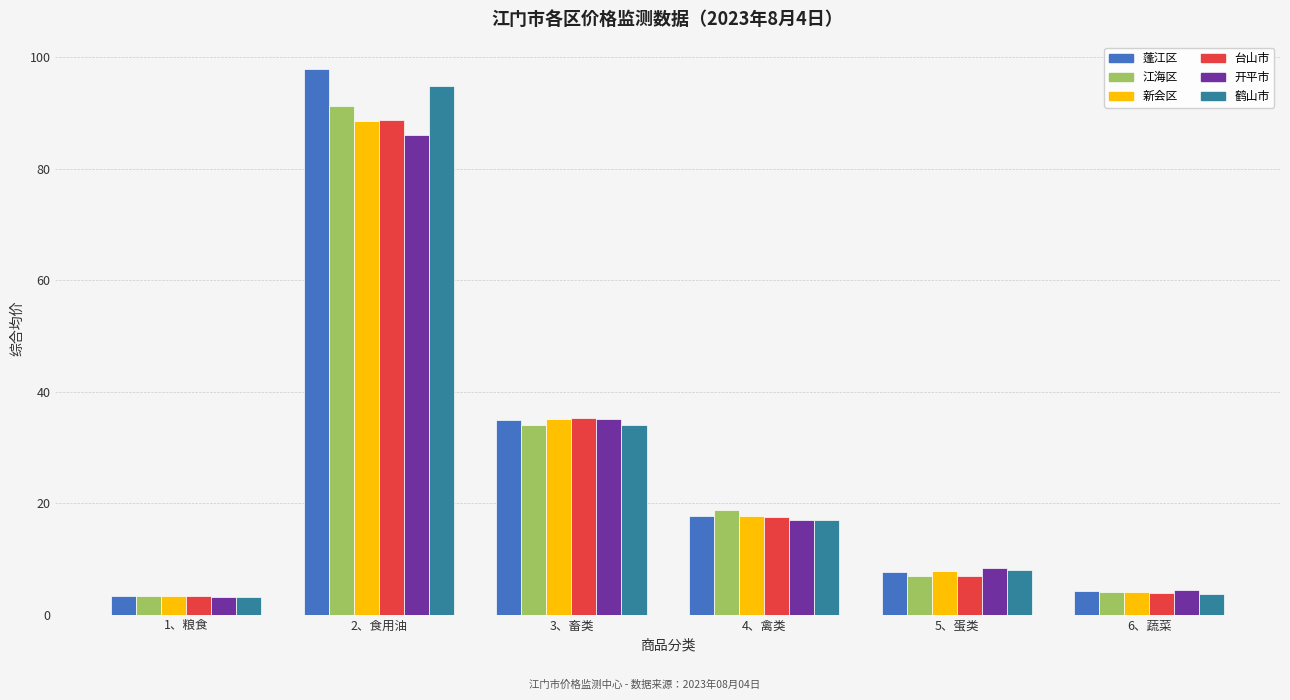

What is the difference between the second highest and second lowest values in the 蓬江区 series?

30.6